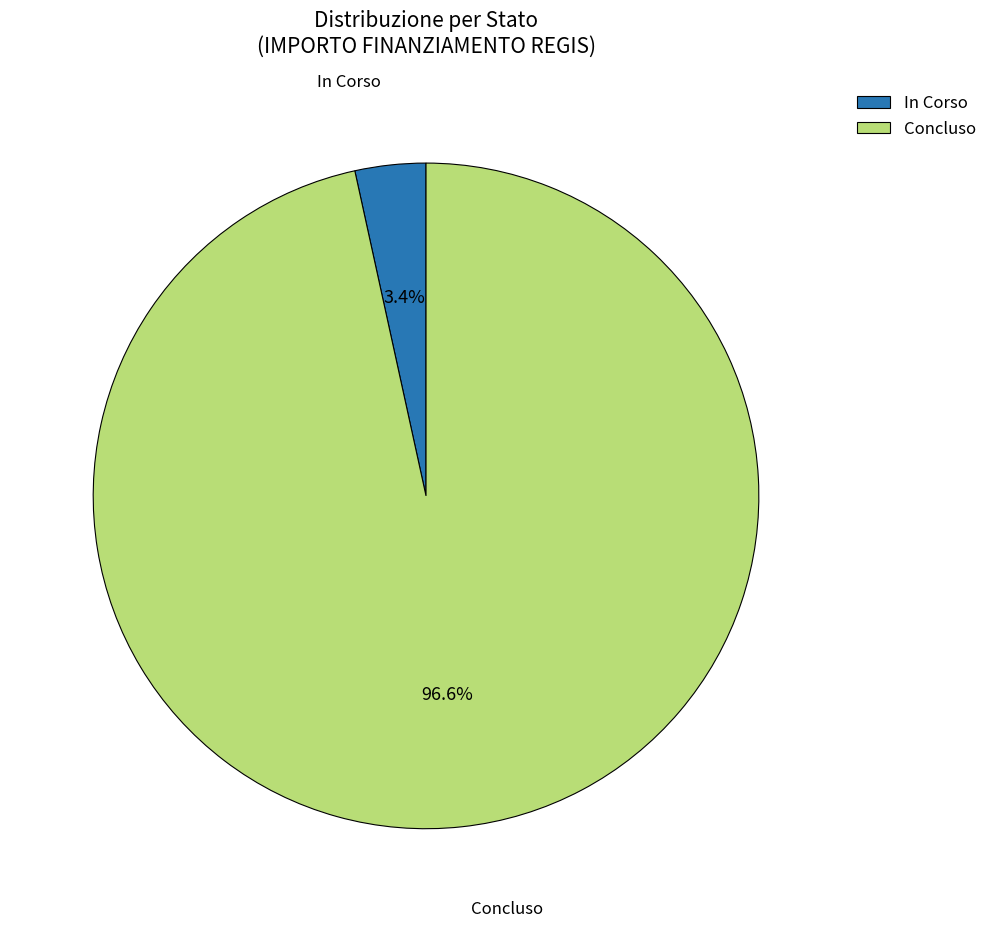

Between Concluso and In Corso, which is larger?

Concluso